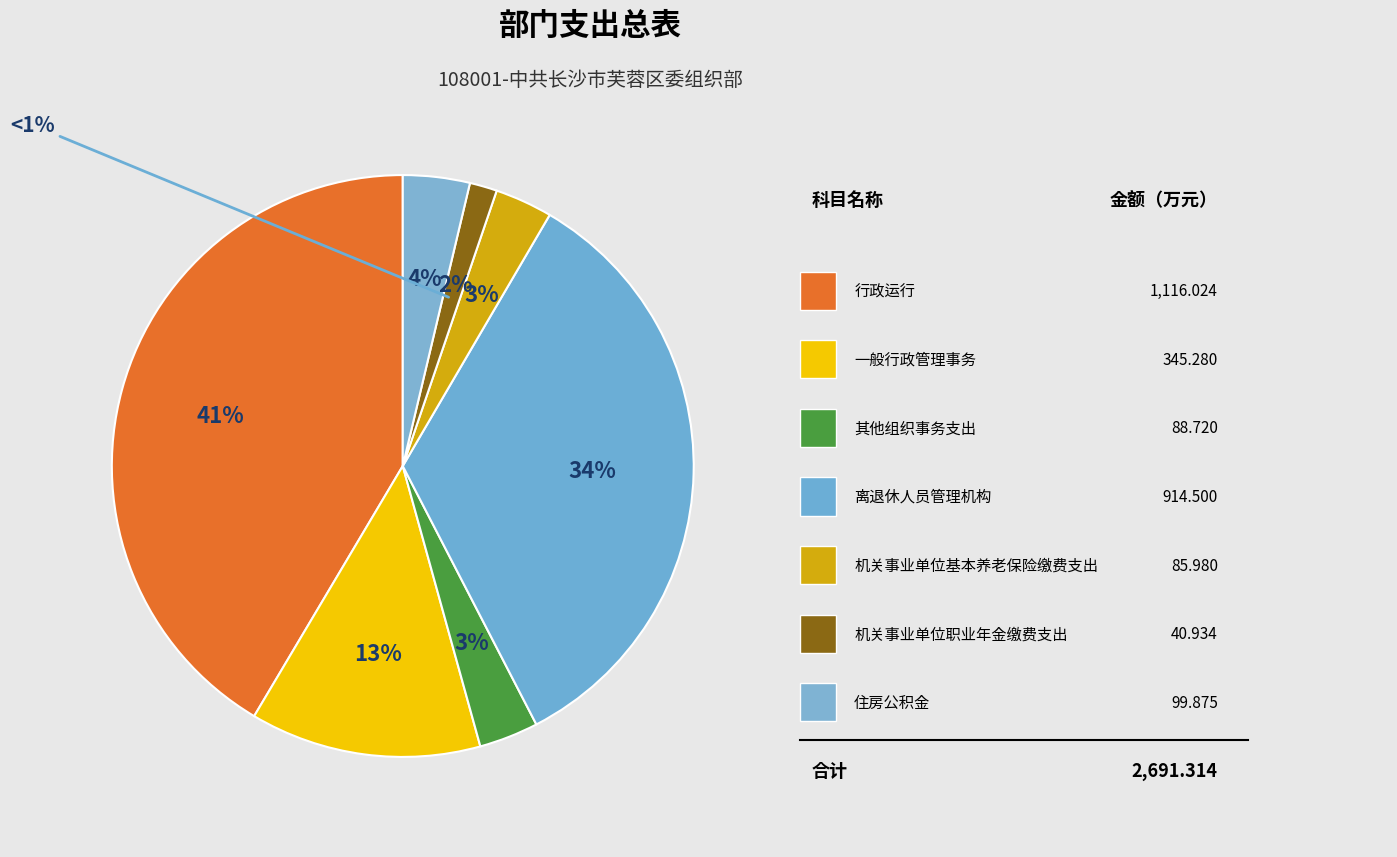

How many segments does this pie chart have?

7